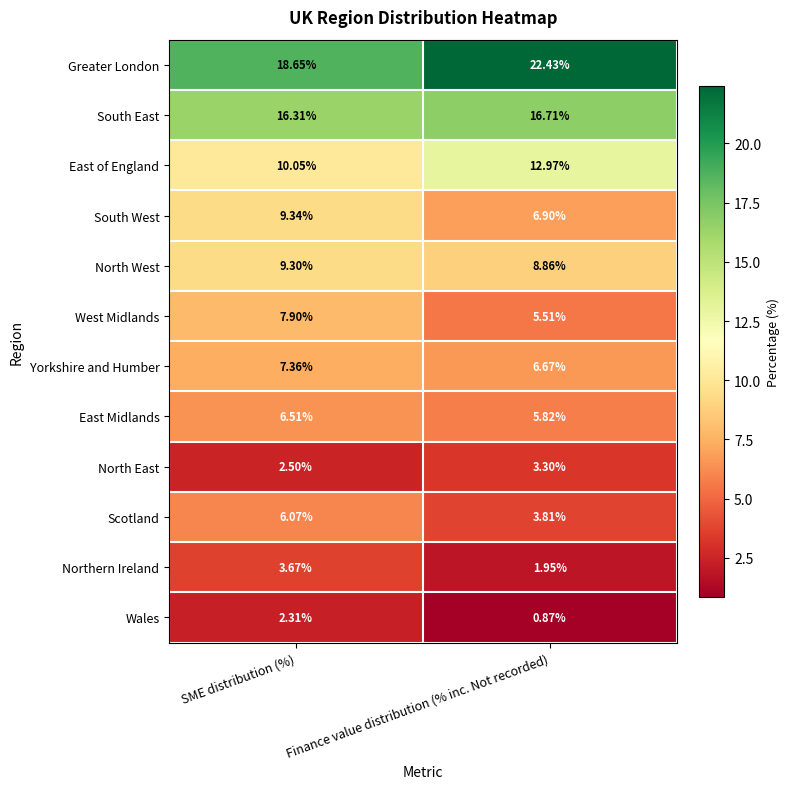

How many distinct data groups are displayed?

12